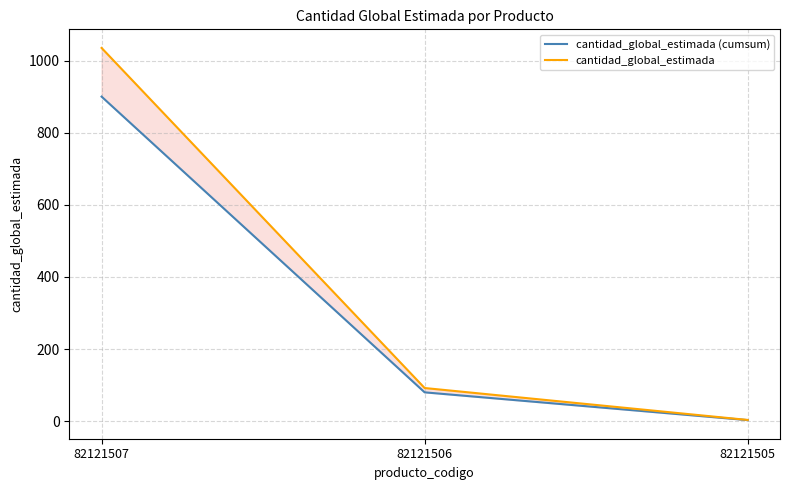

Which series has the largest range (max minus min)?

cantidad_global_estimada